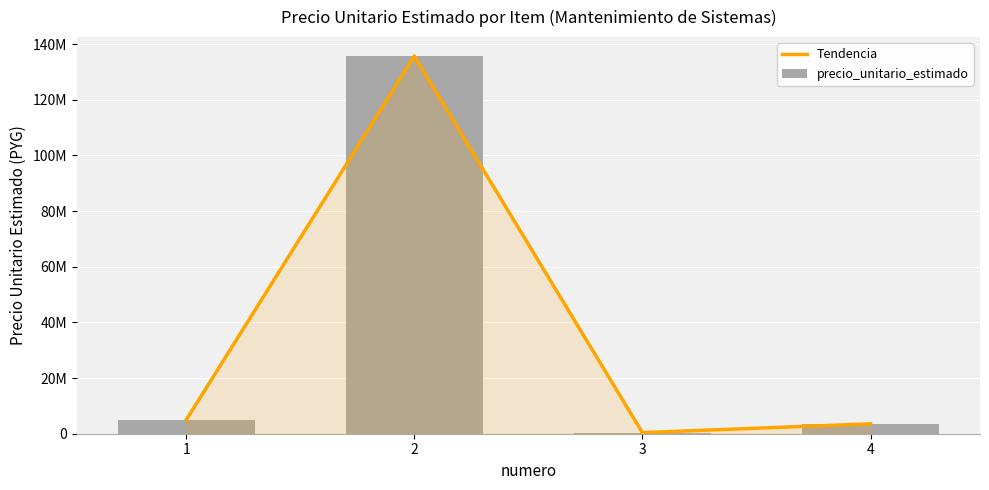

Reading right to left, transcribe all the data shown in this chart.

Tendencia: 3560000	400000	135755000	5000000
precio_unitario_estimado: 3560000	400000	135755000	5000000